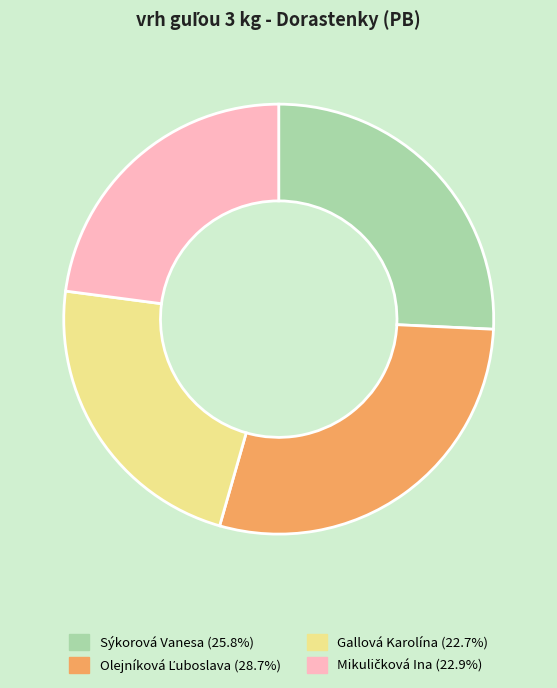

Between Gallová Karolína and Sýkorová Vanesa, which is larger?

Sýkorová Vanesa